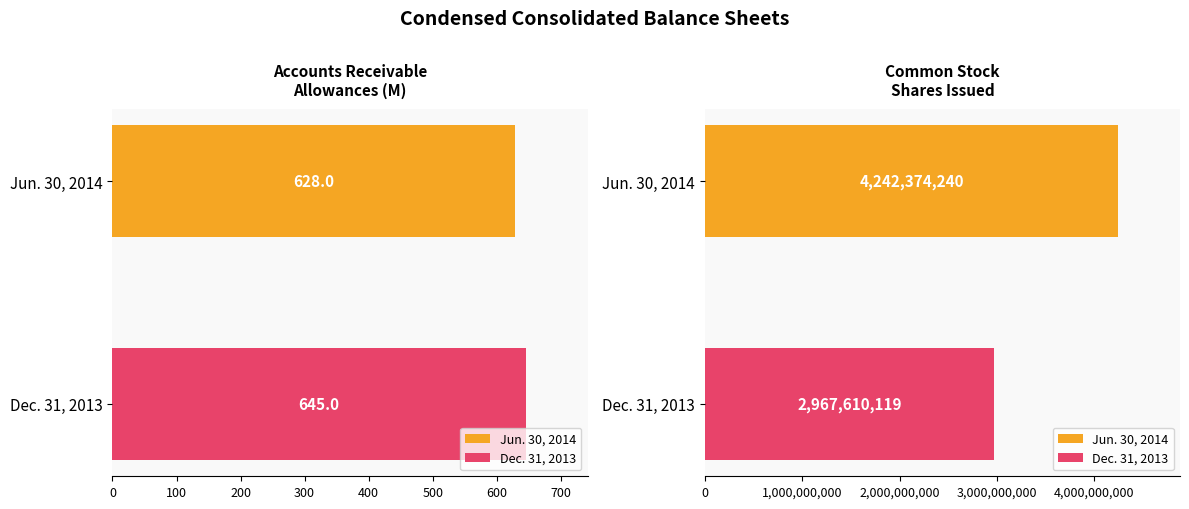

Count the Common Stock
Shares Issued values in the range 2967610119 to 4242374240.

2